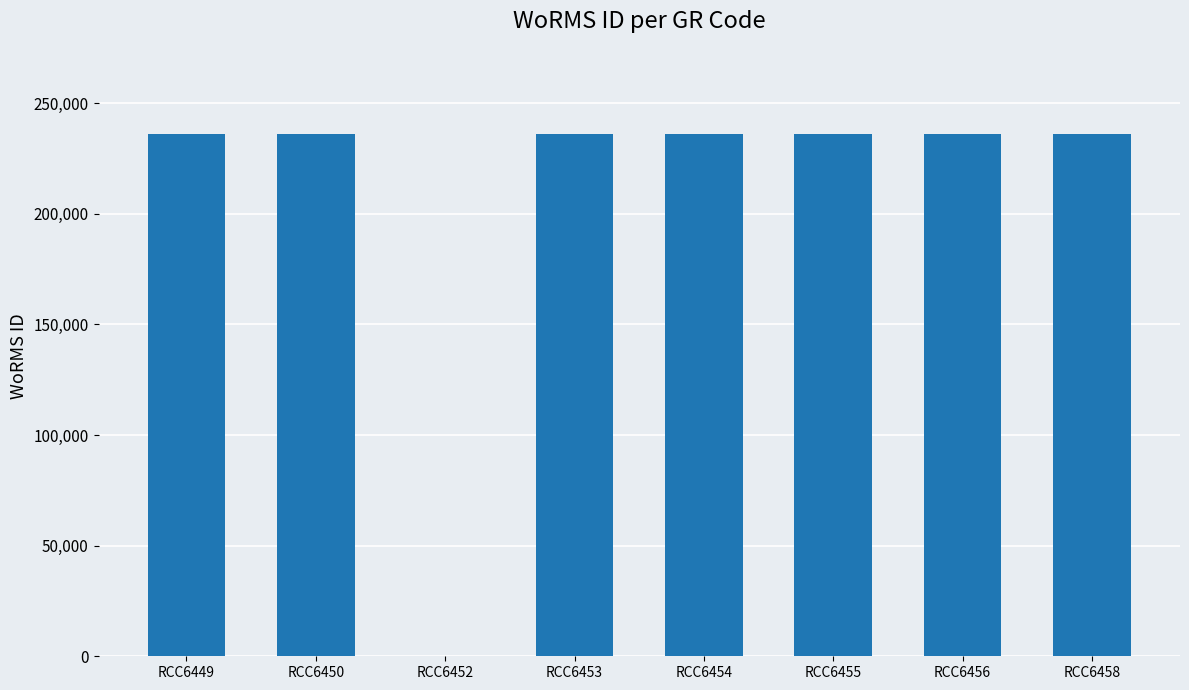

What is the average value?

206461